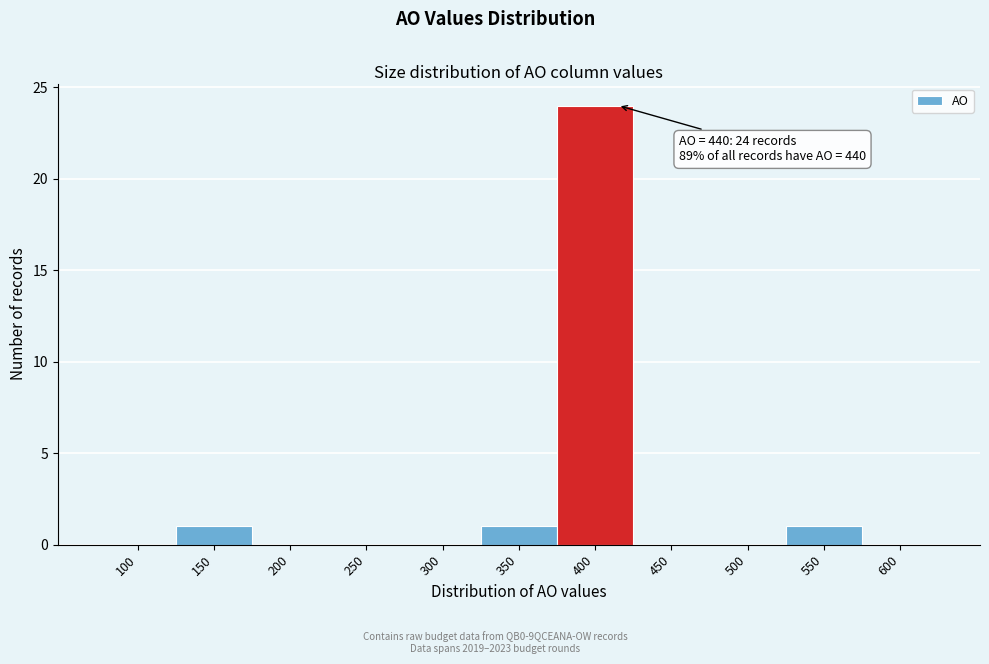

Reading right to left, list all the values displayed in this chart.

600=0	550=1	500=0	450=0	400=24	350=1	300=0	250=0	200=0	150=1	100=0